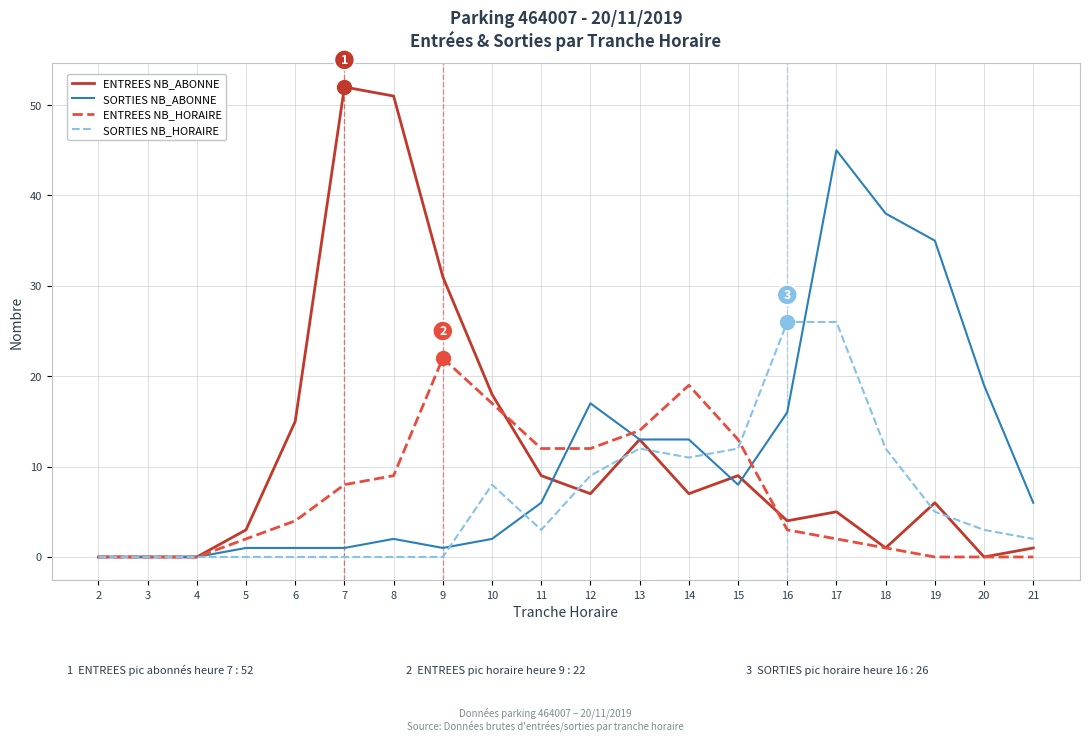

At which label does ENTREES NB_HORAIRE reach its peak?

9